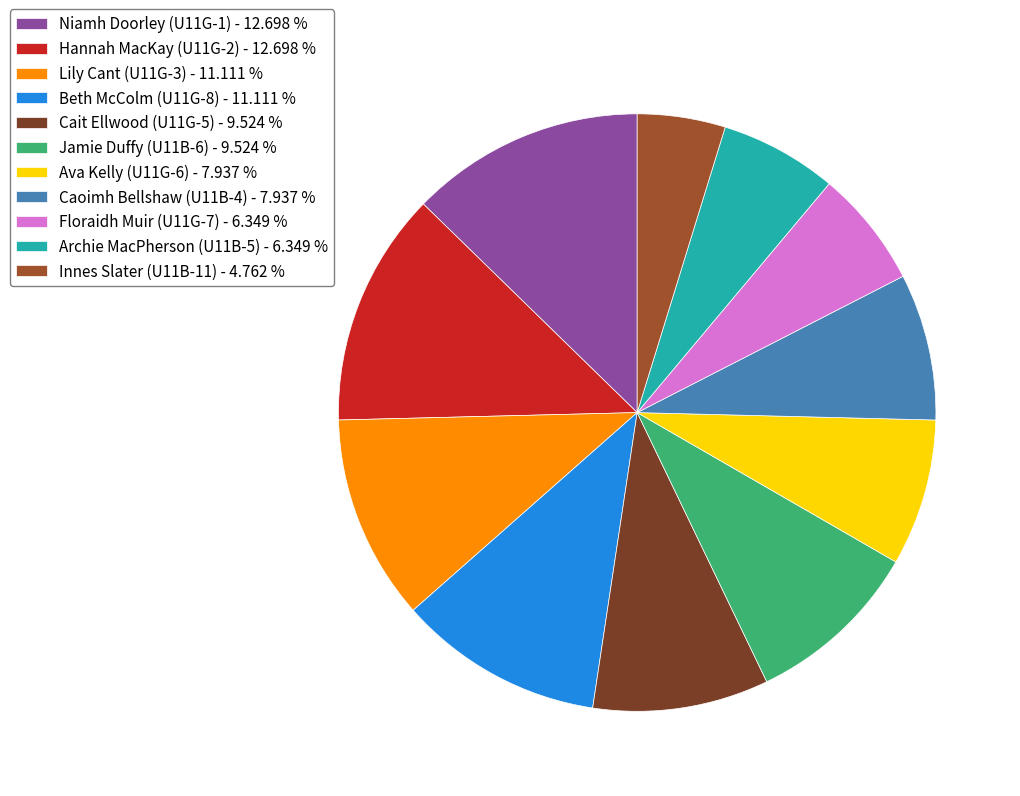

True or false: Innes Slater (U11B-11) accounts for 19% of the total.

False